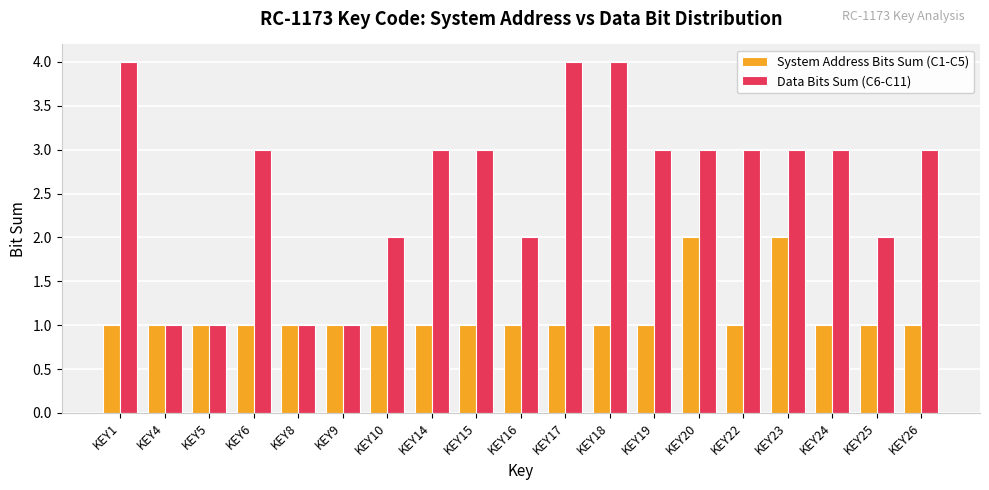

Rank the series at KEY16 from highest to lowest value.

Data Bits Sum (C6-C11), System Address Bits Sum (C1-C5)